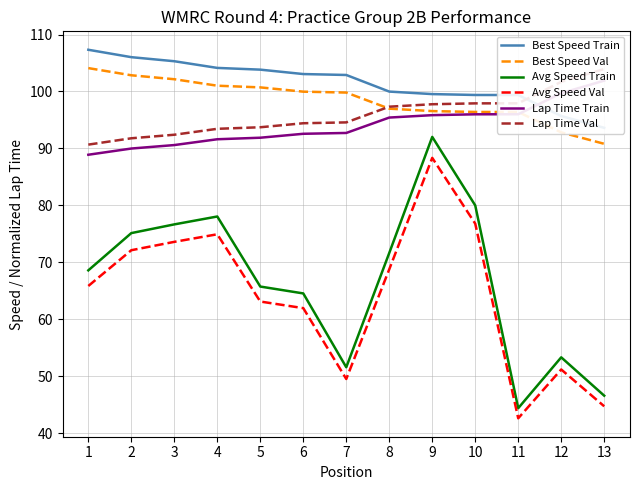

What is the value of the Best Speed Train point at the 13th from the left?

93.6